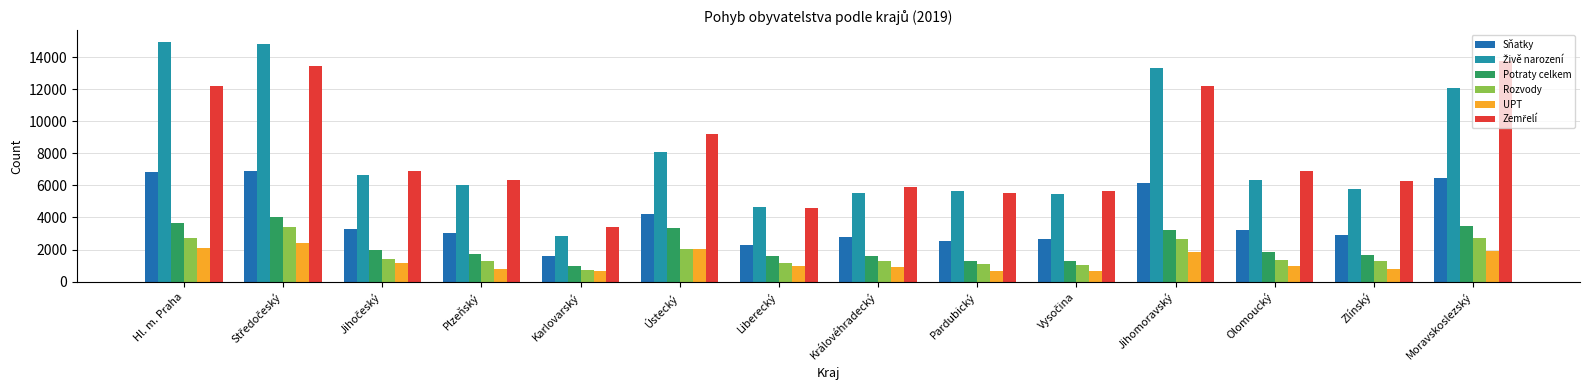

How many bars are there in total?

84